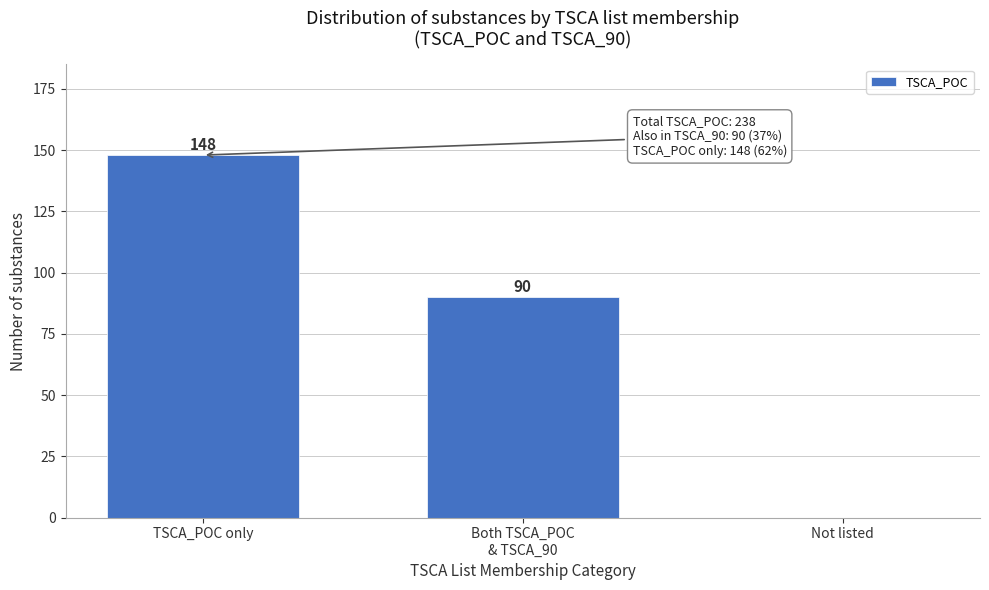

At which label does the data first exceed 90?

TSCA_POC only